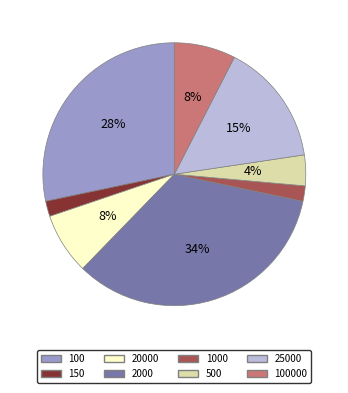

Which category has the biggest portion of the pie?

2000